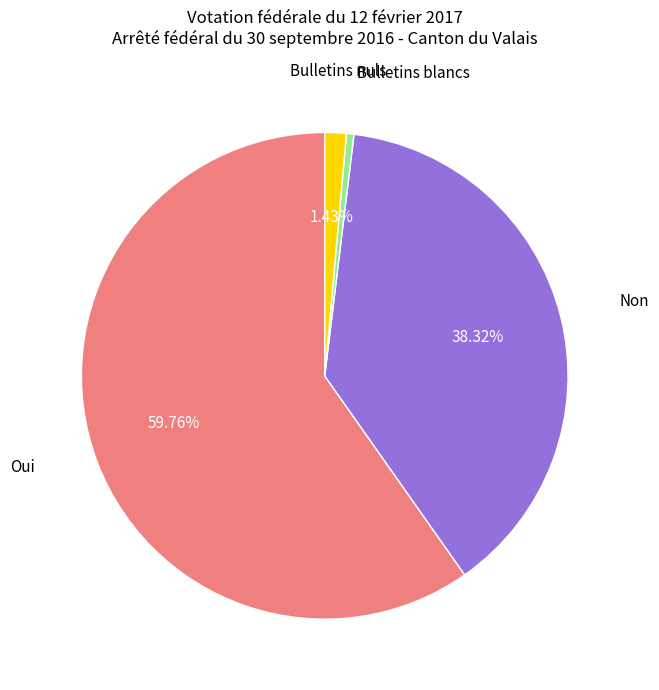

Is the sum of Non and Oui greater than half?

Yes